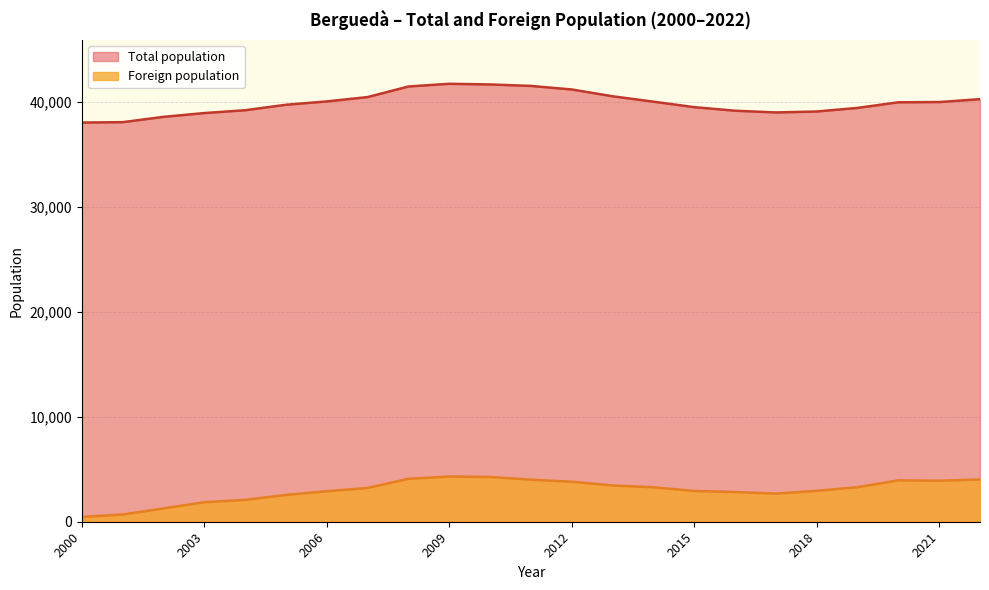

Which series has the largest total across all categories?

Total population